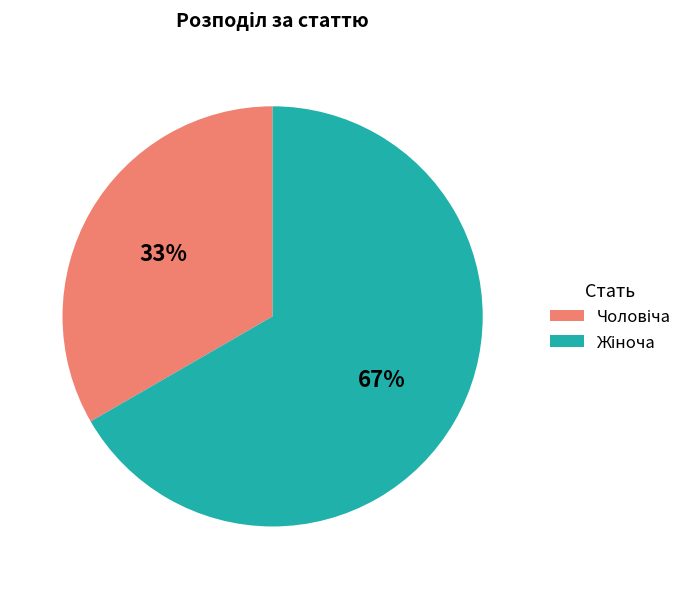

Is there any slice that represents more than half of the pie?

Yes